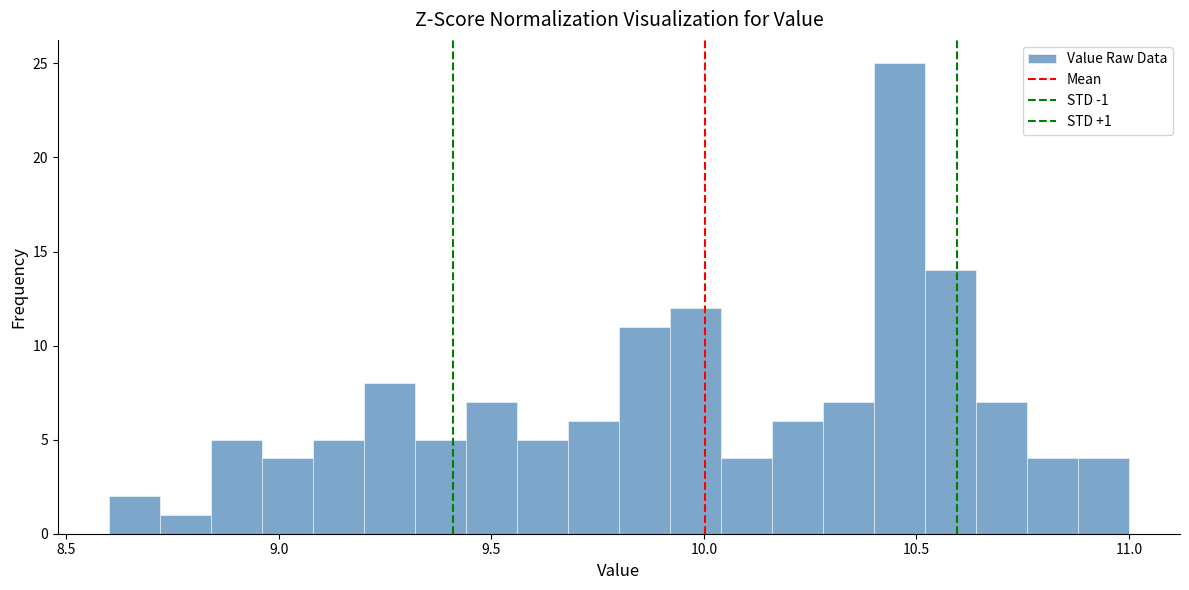

Around what value on the x-axis is the tallest bar? Give the approximate position of its centre, as read against the axis.

10.45